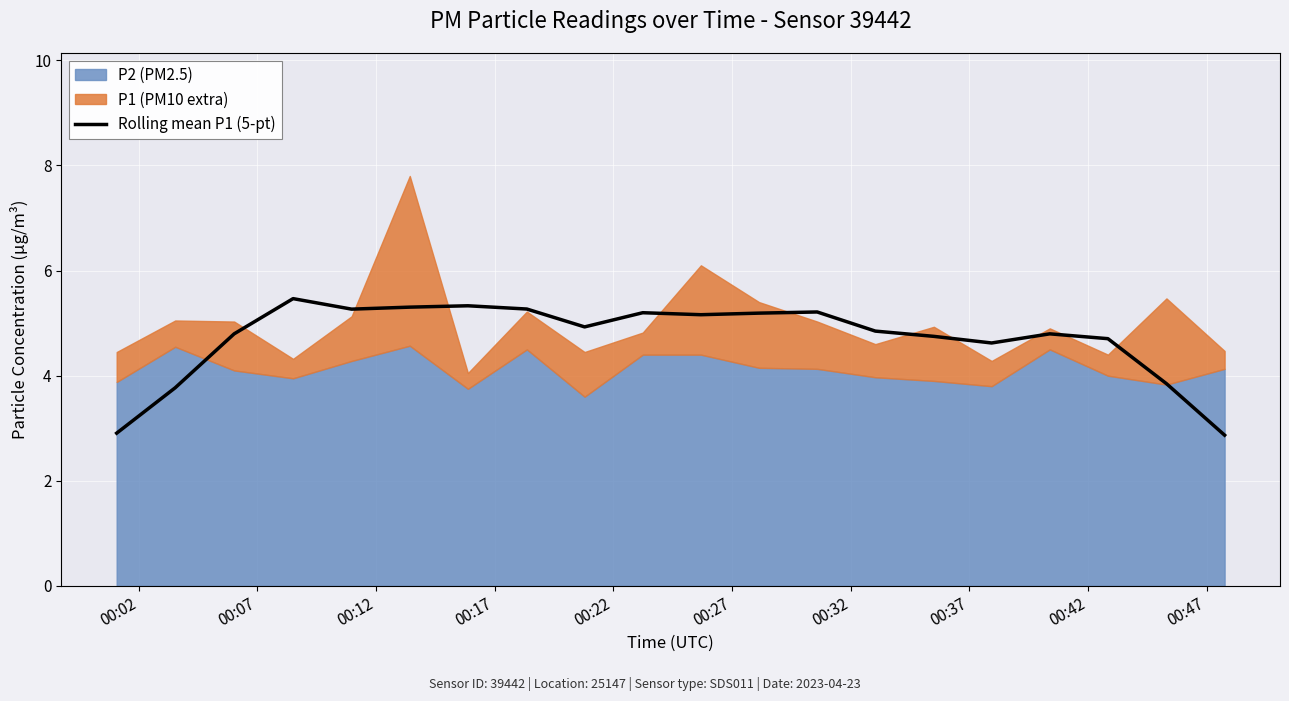

What is the difference between the maximum and minimum values?

2.6